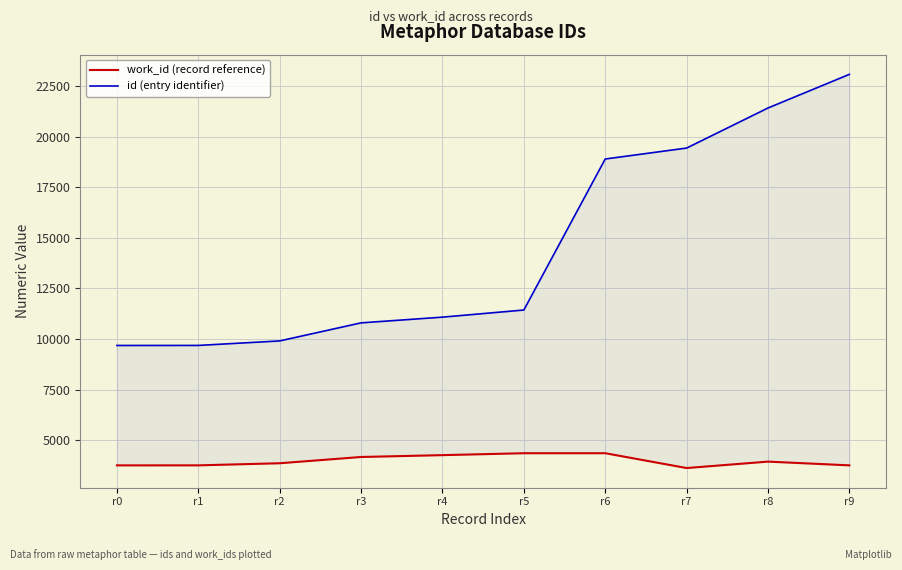

Which label corresponds to the largest value in the chart?

r9